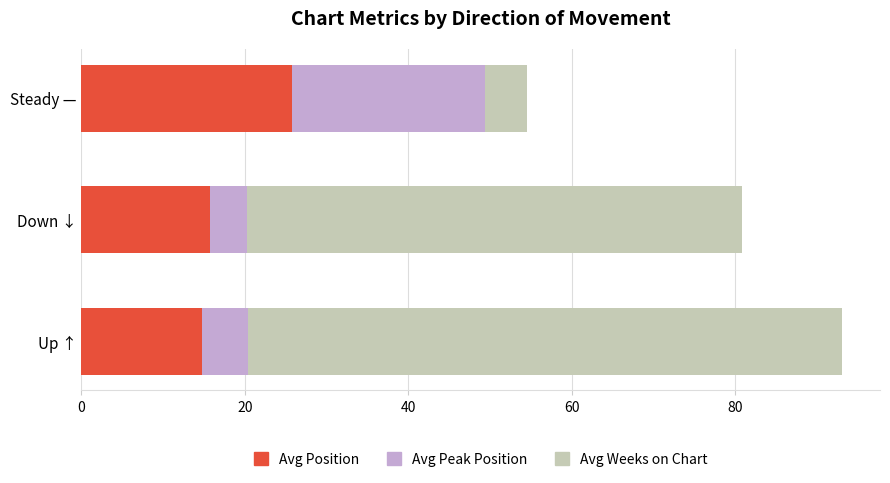

What is the minimum value for Avg Position?

14.7